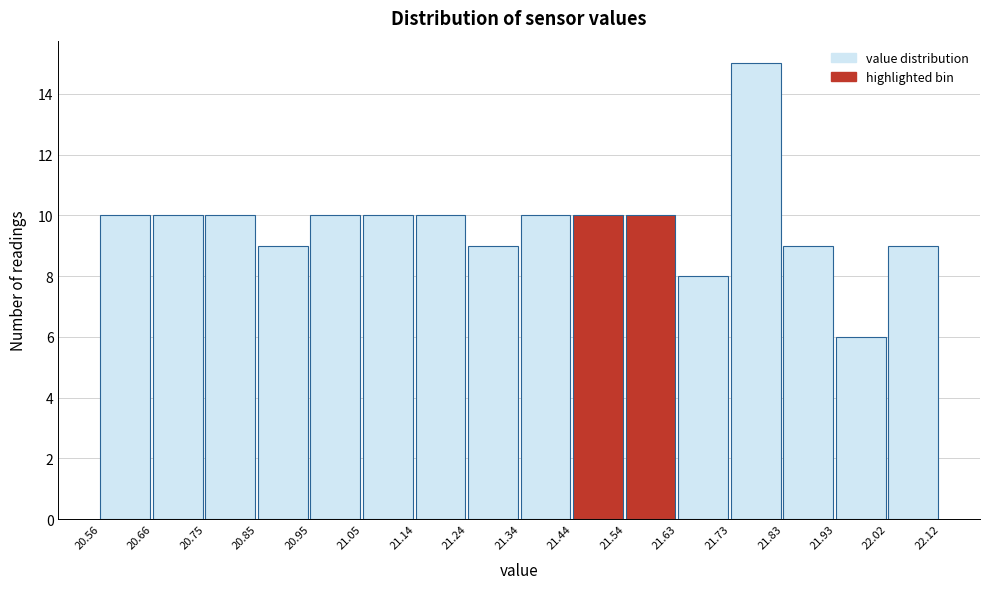

Reading left to right, transcribe this chart: for each bar, give the range it covers on the x-axis and its height. The values are not printed on the chart, so give them approximately, as read against the axis.

20.56 to 20.66: 10
20.66 to 20.75: 10
20.75 to 20.85: 10
20.85 to 20.95: 9
20.95 to 21.05: 10
21.05 to 21.14: 10
21.14 to 21.24: 10
21.24 to 21.34: 9
21.34 to 21.44: 10
21.44 to 21.54: 10
21.54 to 21.63: 10
21.63 to 21.73: 8
21.73 to 21.83: 15
21.83 to 21.93: 9
21.93 to 22.02: 6
22.02 to 22.12: 9